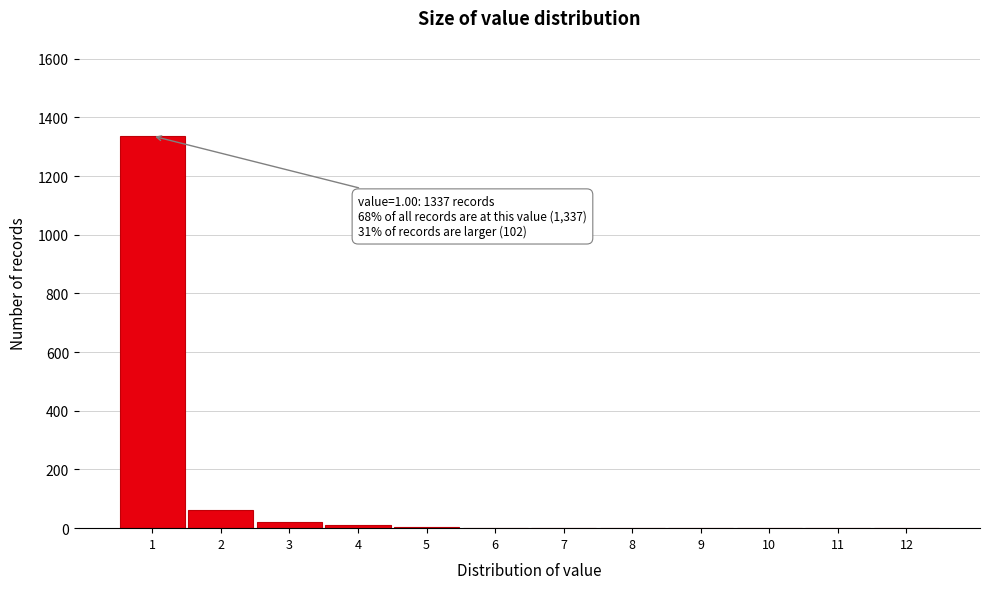

What is the greatest value displayed?

1337